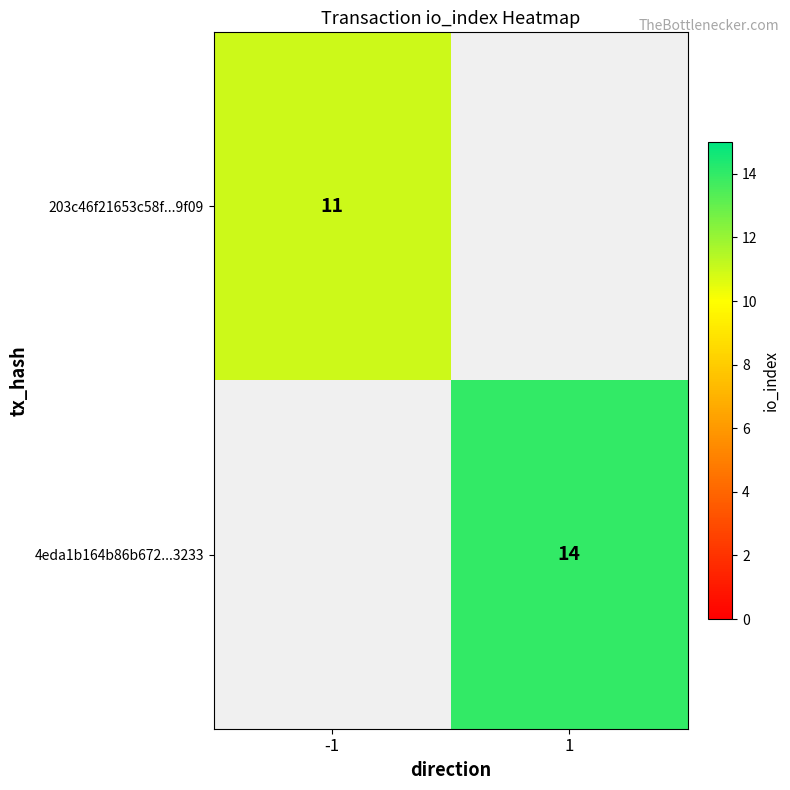

The 203c46f21653c58f...9f09 series shows 11 at -1. True or false?

True